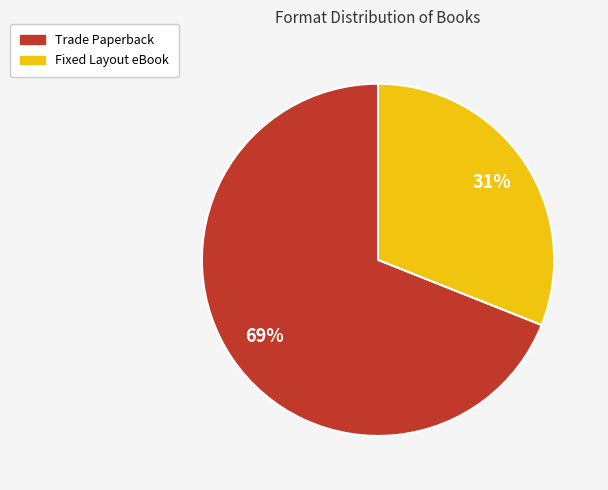

Which slice is the largest?

Trade Paperback